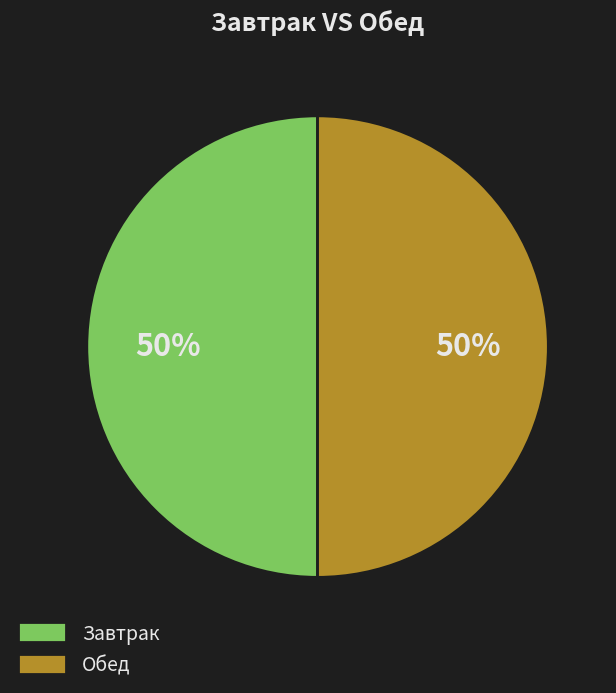

Is it true that Обед is 50% of the pie?

True